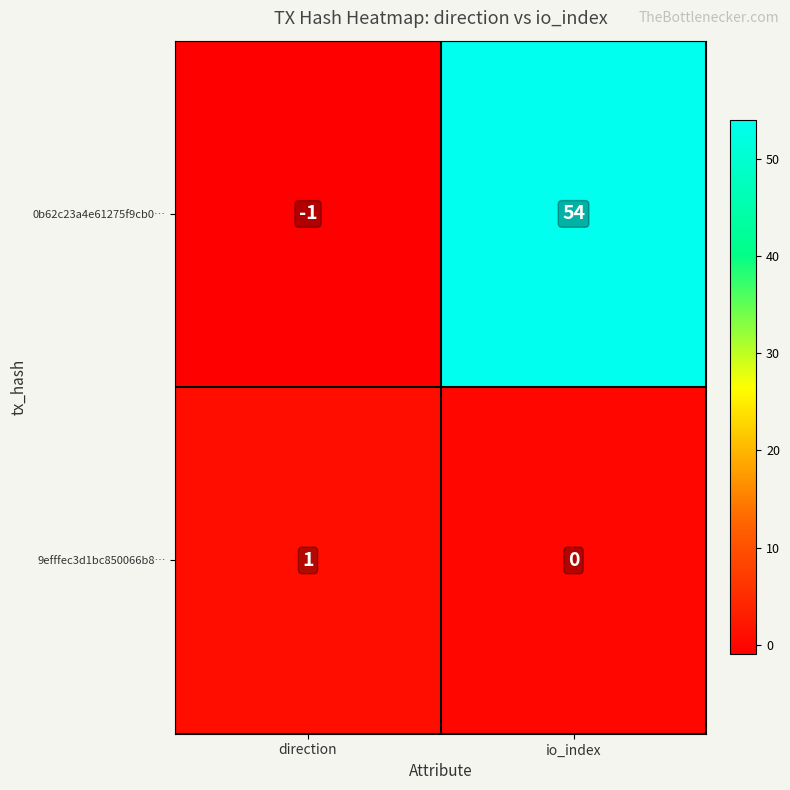

Reading left to right, what are all the values shown in this chart?

0b62c23a4e61275f9cb0…: -1	54
9efffec3d1bc850066b8…: 1	0